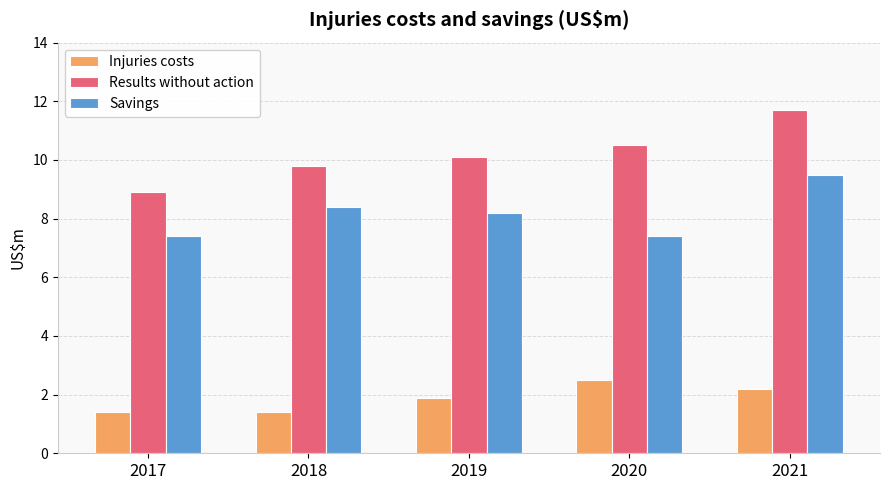

How many bars are there in total?

15